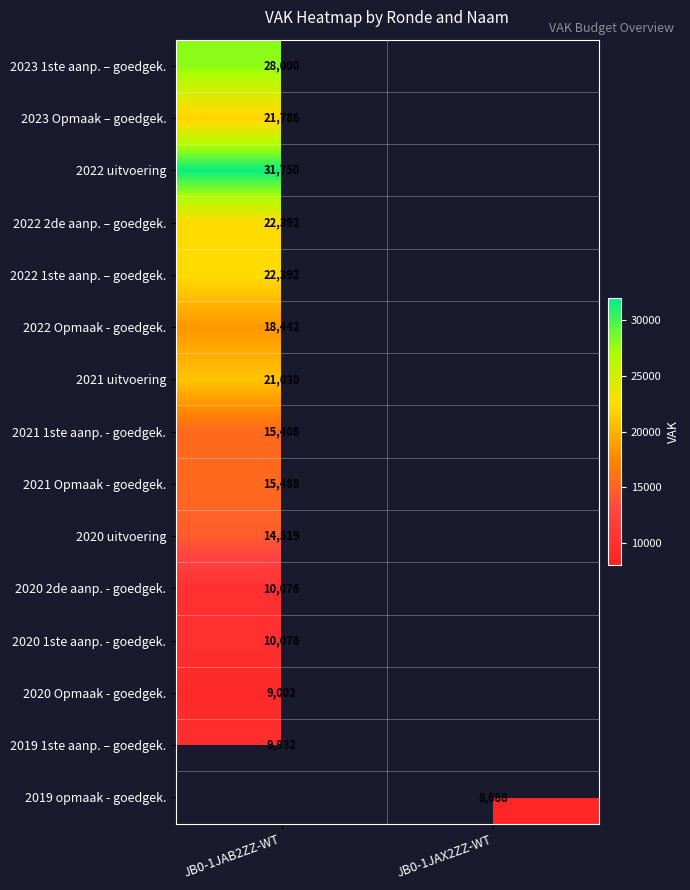

Is it true that 2022 Opmaak - goedgek. equals 10510 at JB0-1JAB2ZZ-WT?

False